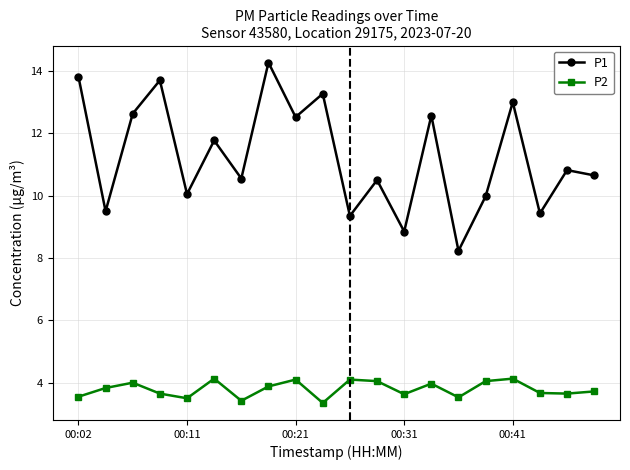

How many interior local valleys does the P2 series have?

6